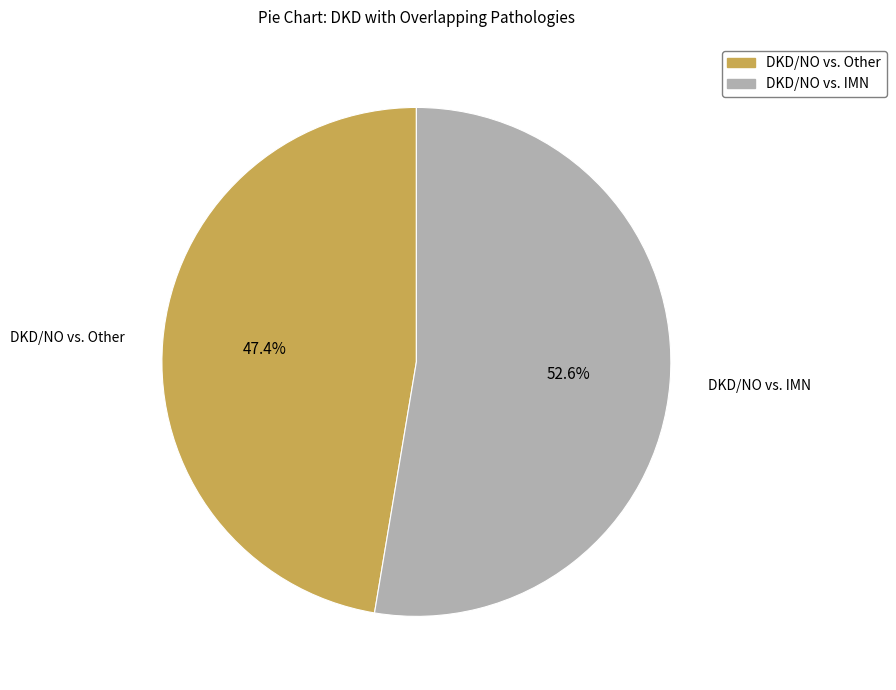

Which category accounts for the majority?

DKD/NO vs. IMN